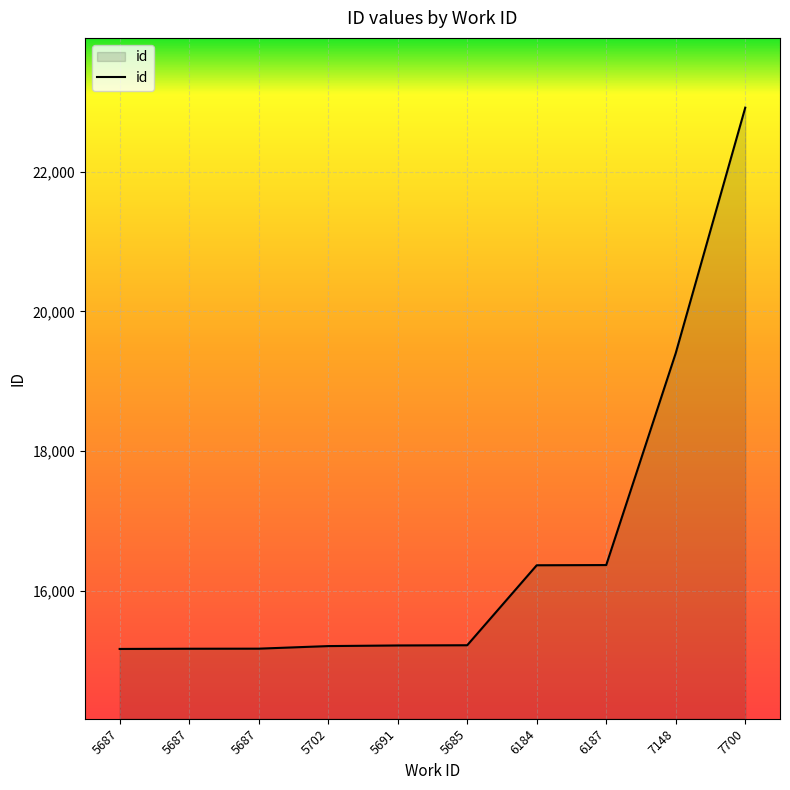

What is the greatest value displayed?

22919